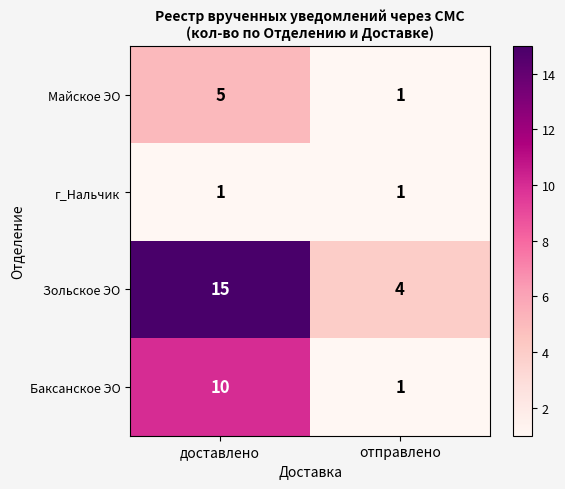

What is the minimum value for Зольское ЭО?

4